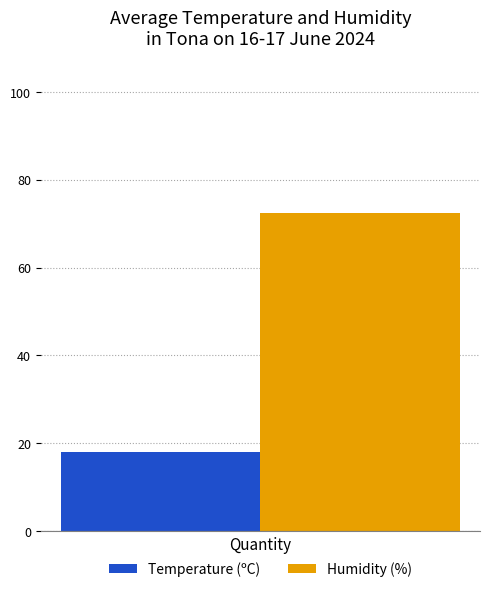

List the series in order of their overall mean, highest first.

Humidity (%), Temperature (ºC)